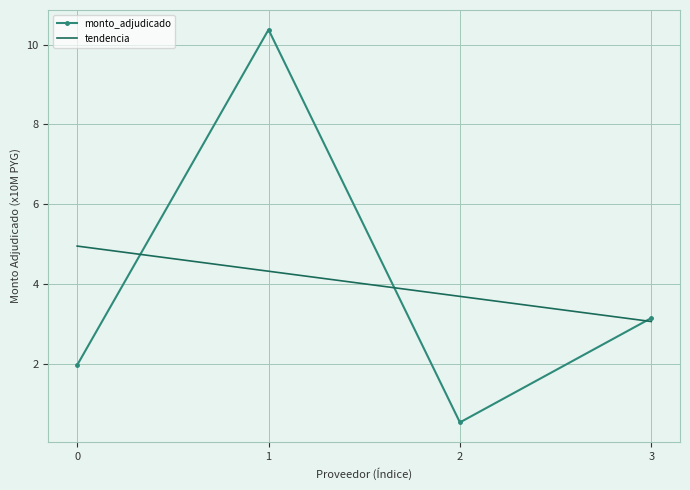

How many data points are above 3?

2